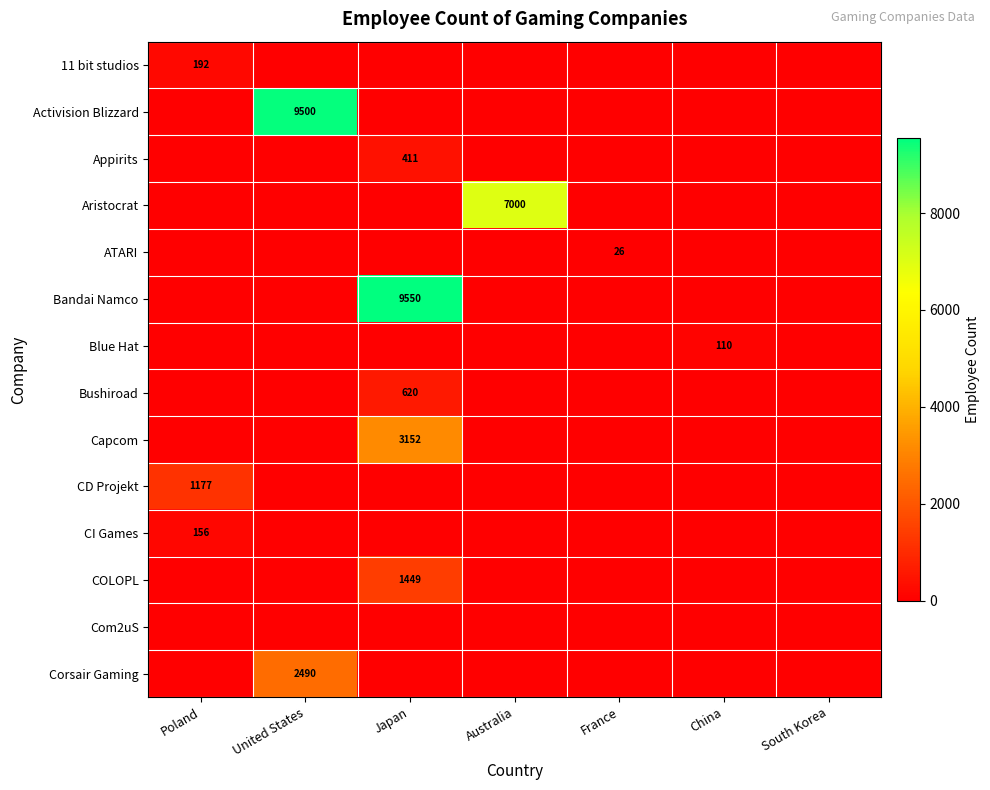

True or false: CI Games has a value of 156 at Poland.

True